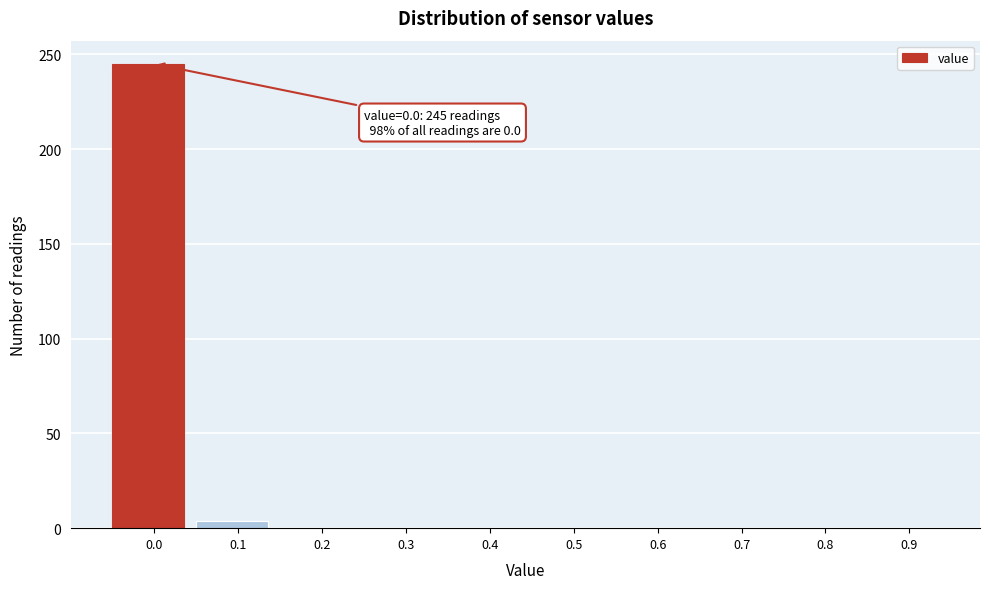

Reading right to left, list all the values displayed in this chart.

0.9=0	0.8=0	0.7=0	0.6=0	0.5=0	0.4=0	0.3=0	0.2=0	0.1=4	0.0=245